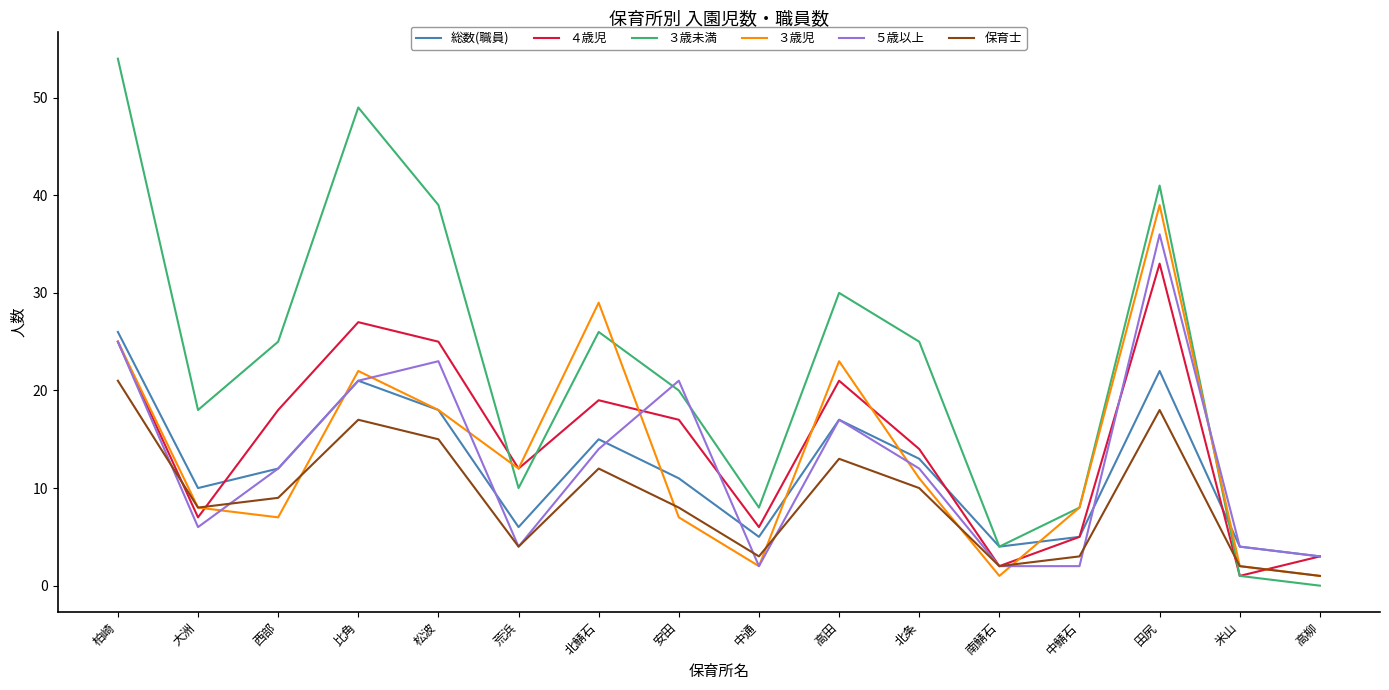

What is the spread (max minus min) of values at 荒浜?

8